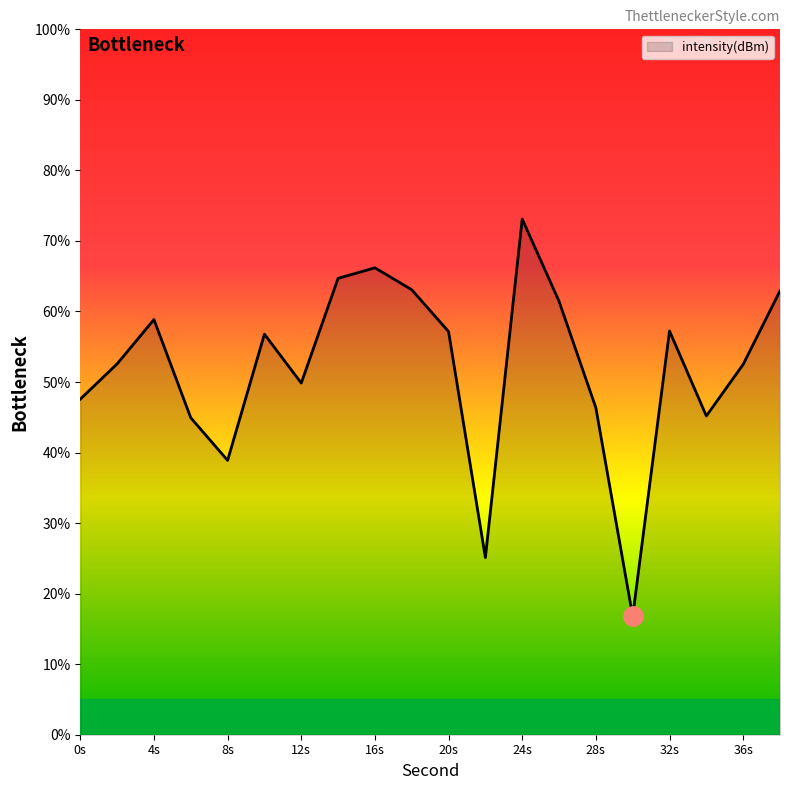

What is the smallest value displayed?

16.8